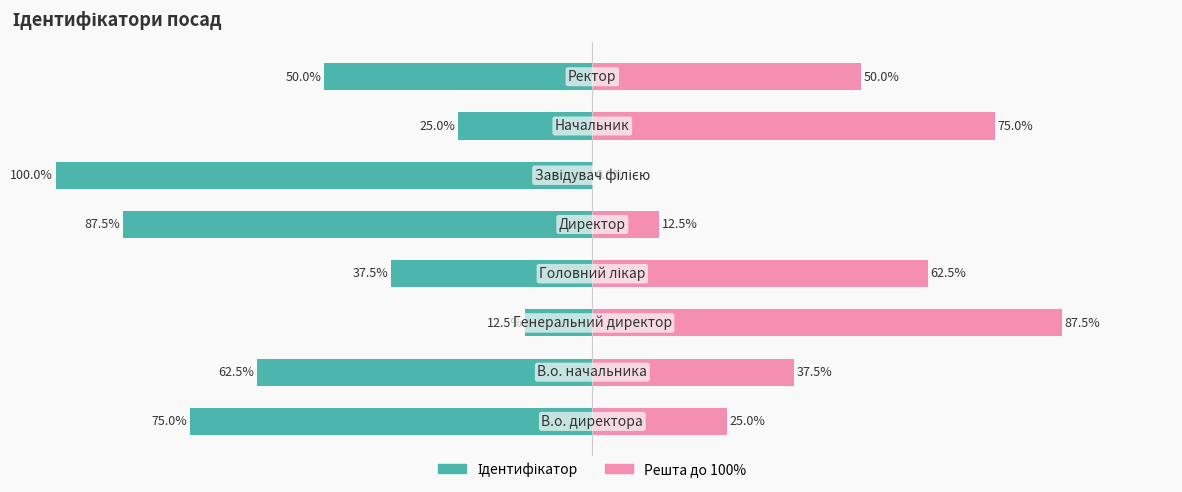

What is the difference between the maximum and minimum values in the Ідентифікатор series?

87.5